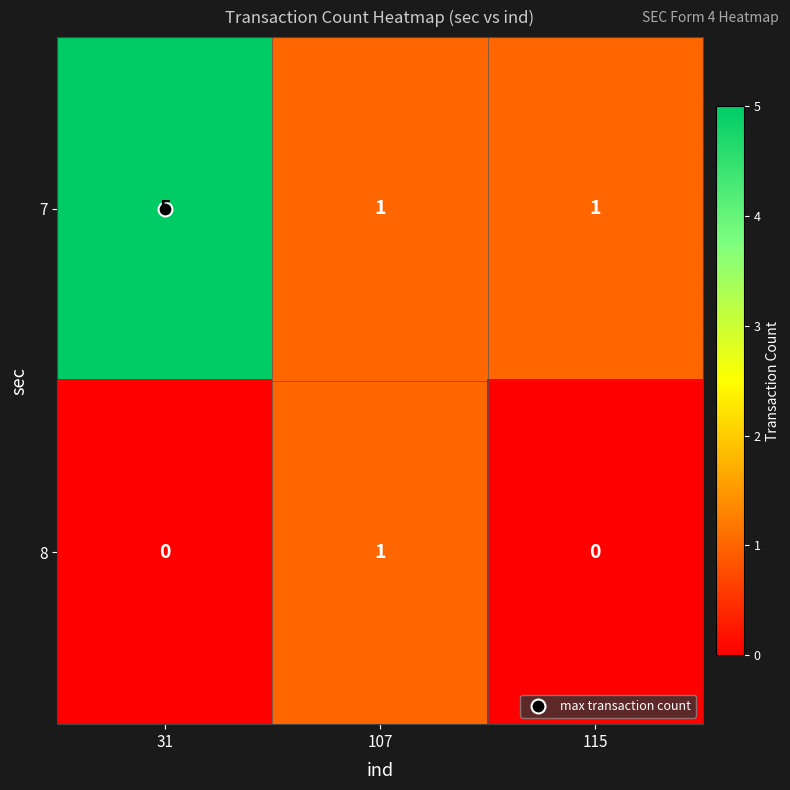

What is the maximum value shown in the chart?

5